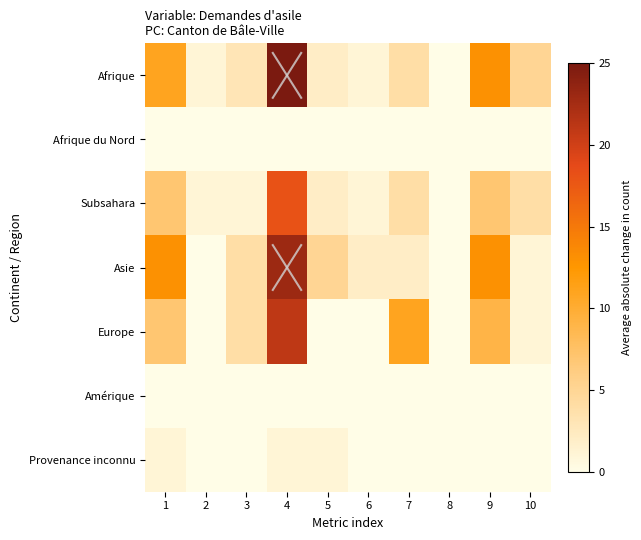

Which has a higher value, 3 or 2?

3